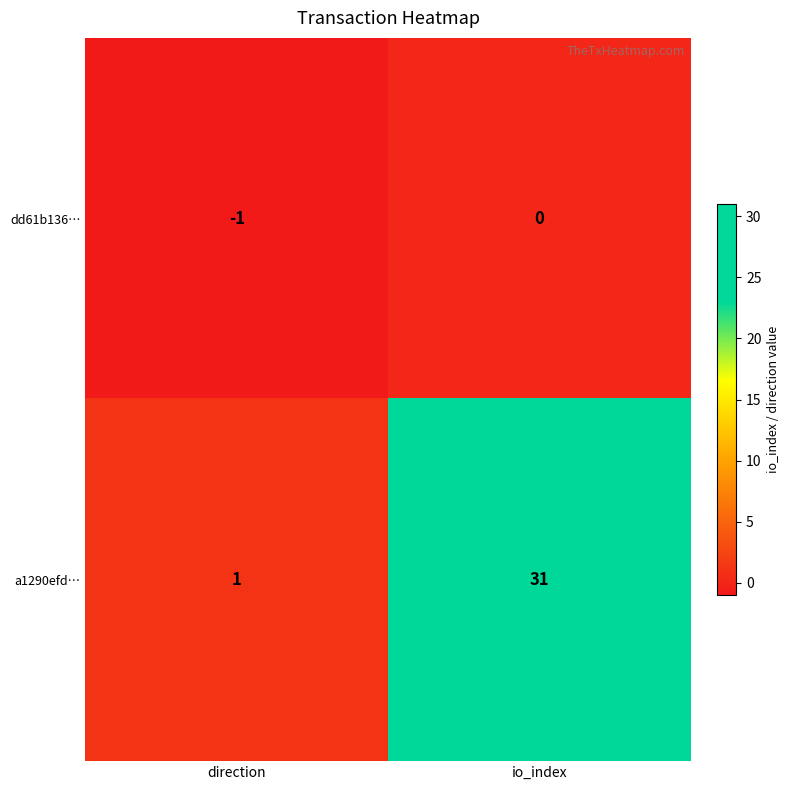

At which label is dd61b136… closest to 0?

io_index